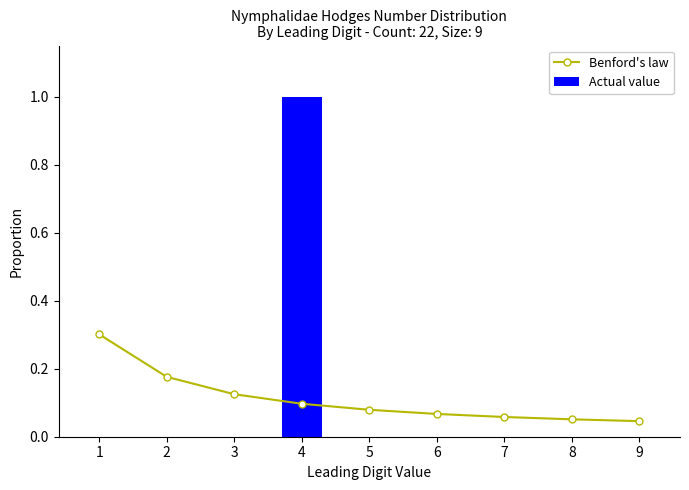

Between 1 and 7, which series saw the biggest shift?

Benford's law